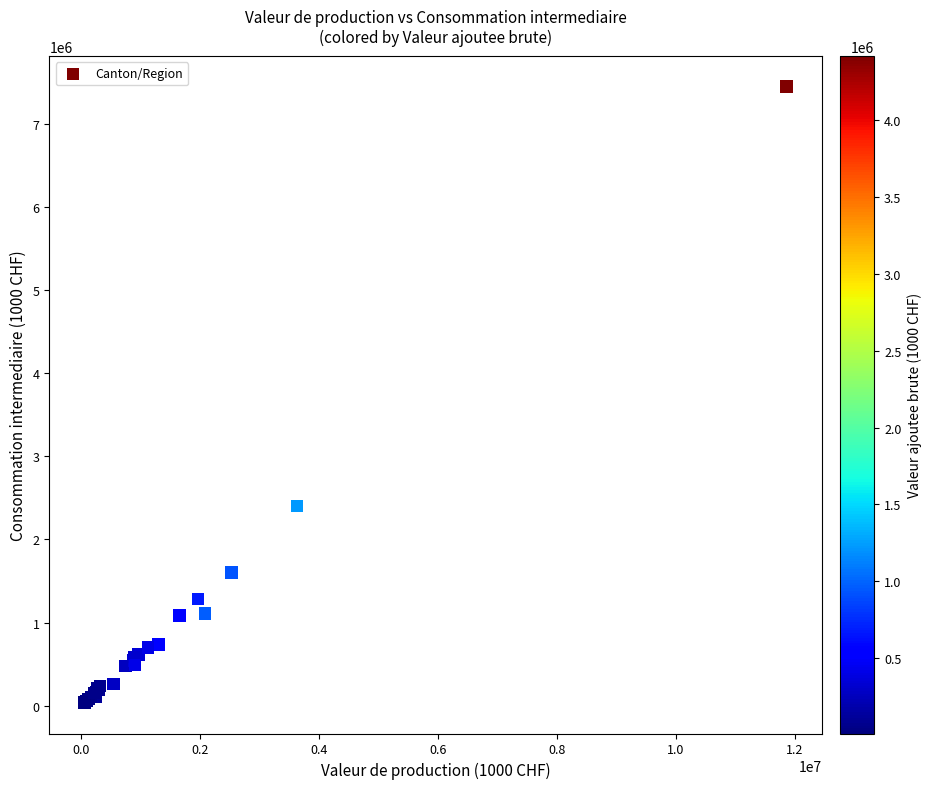

What Y value in the scatter plot is closest to 3741501?

2403757.8